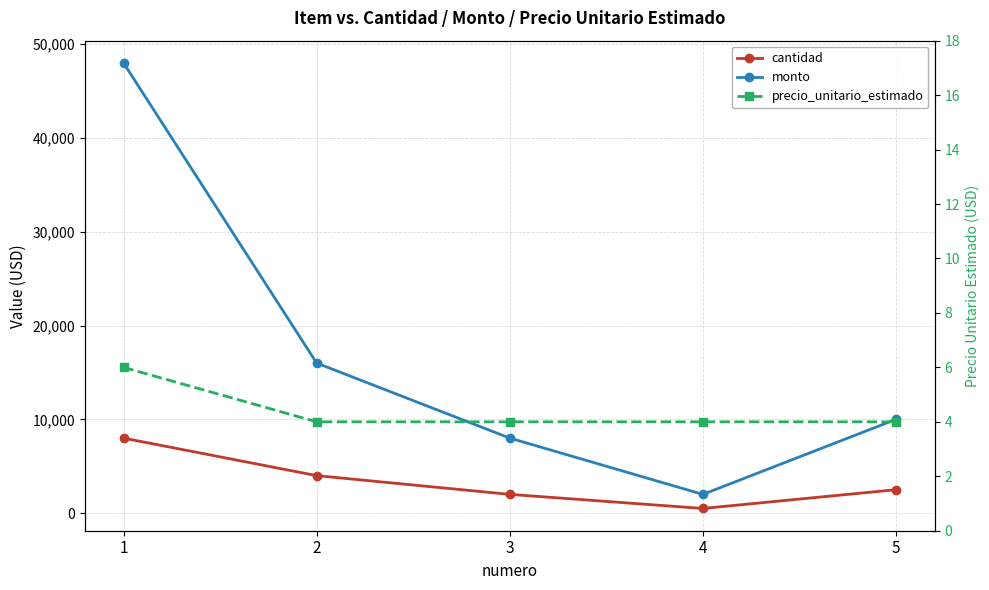

What is the minimum value shown in the chart?

4